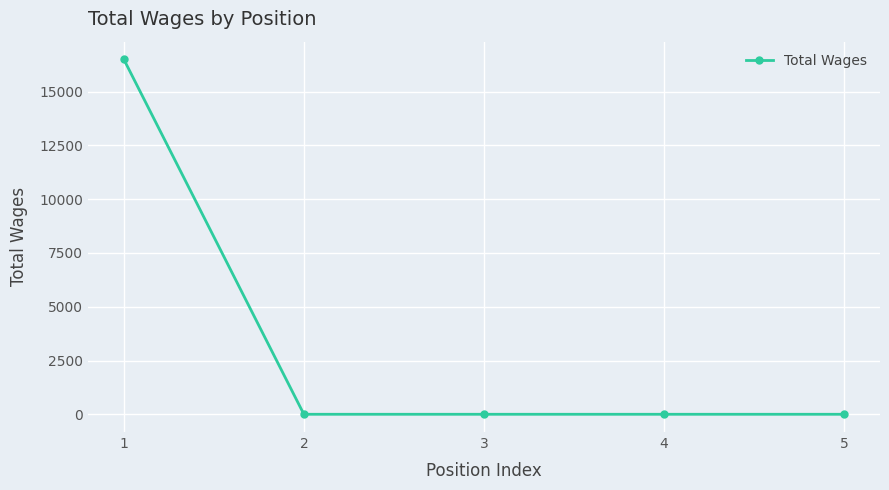

How many series are shown in this chart?

1